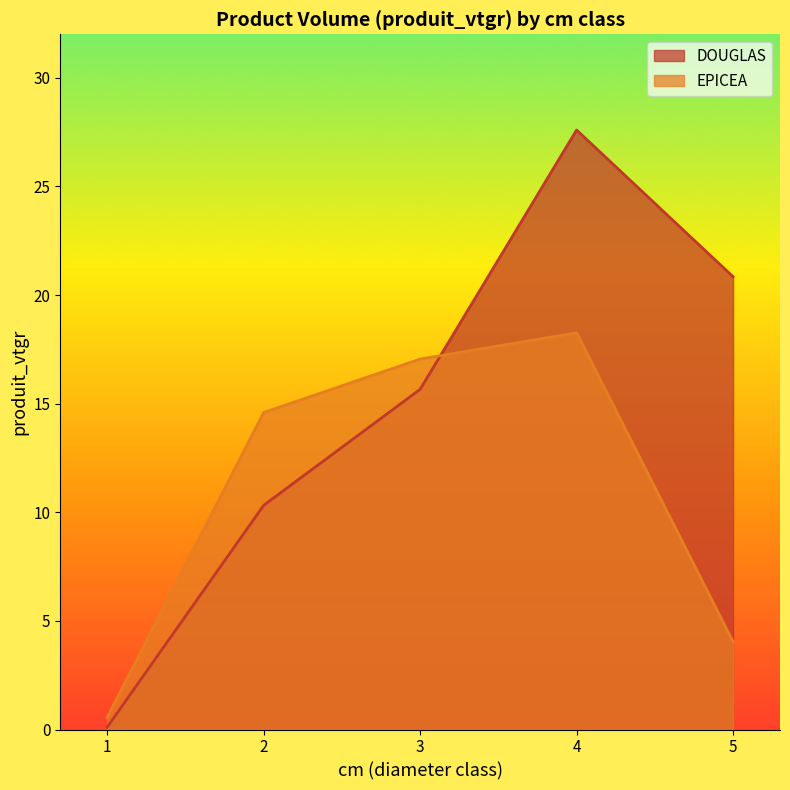

Which series ends up on top after the final intersection of EPICEA and DOUGLAS?

DOUGLAS